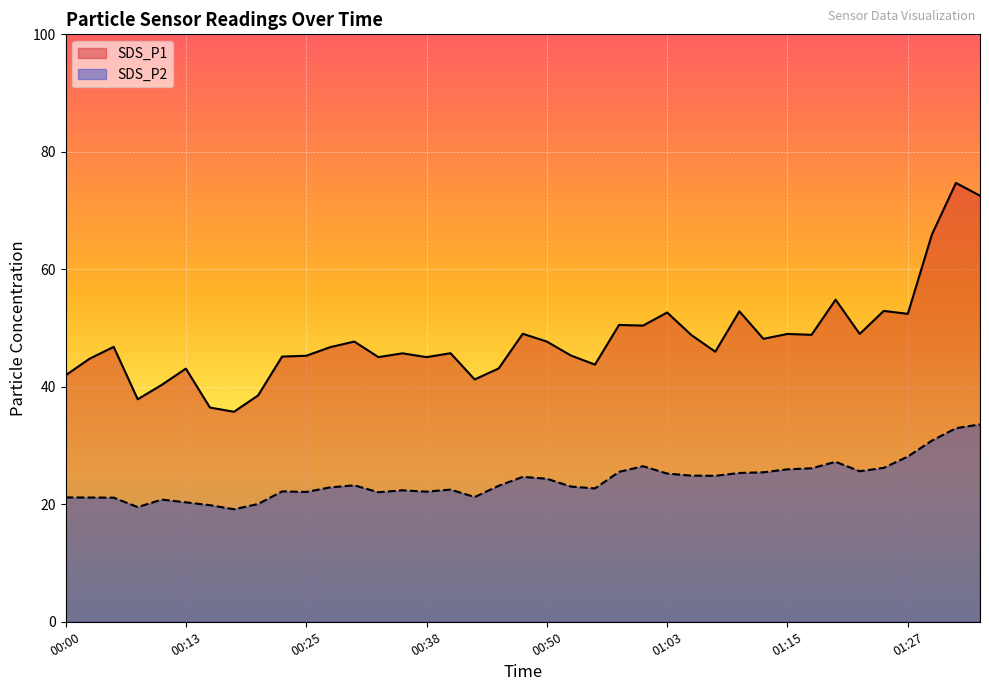

Is it true that SDS_P1 equals 35.8 at 00:18?

True